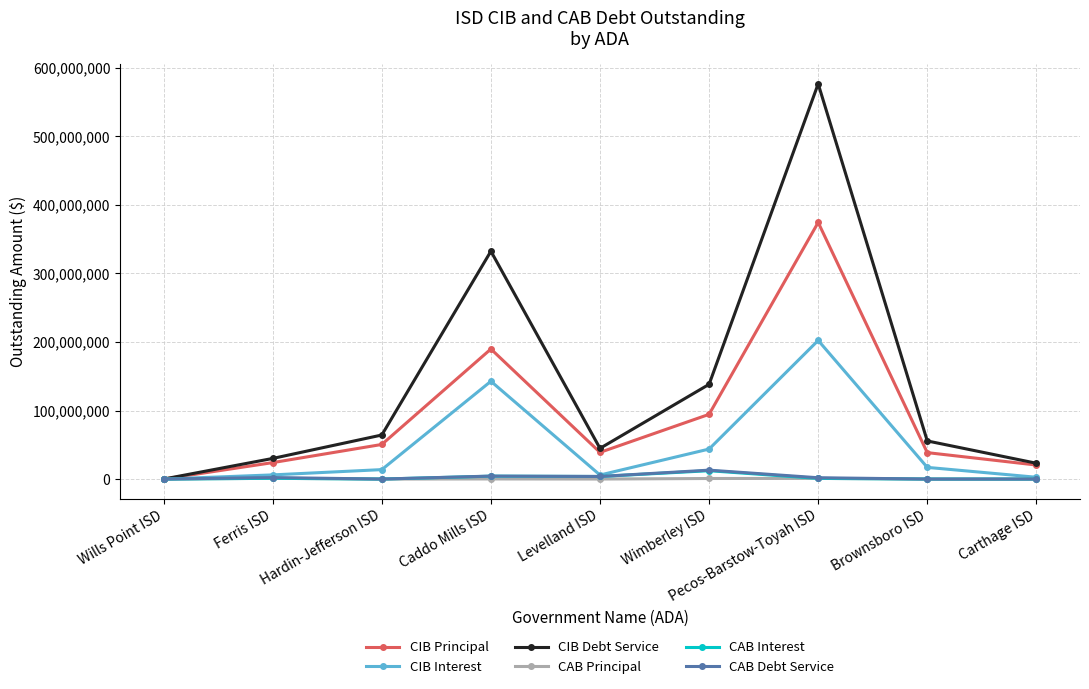

True or false: CIB Debt Service has a value of 332423097.0 at Caddo Mills ISD.

True